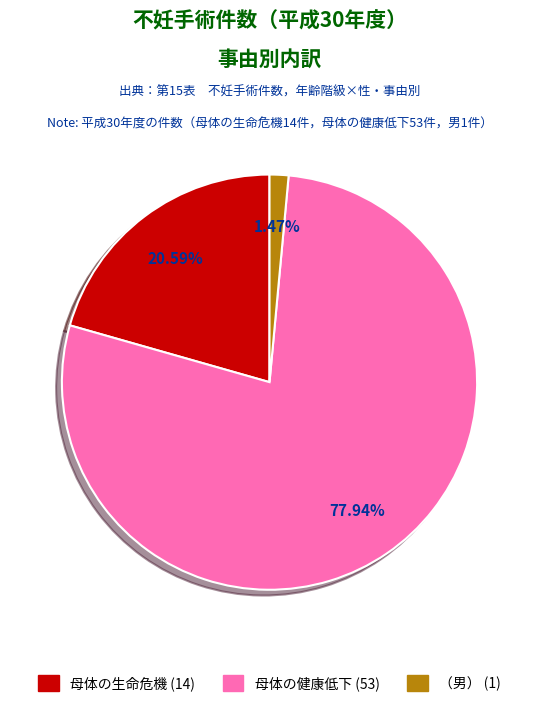

Which slice is the smallest?

（男）